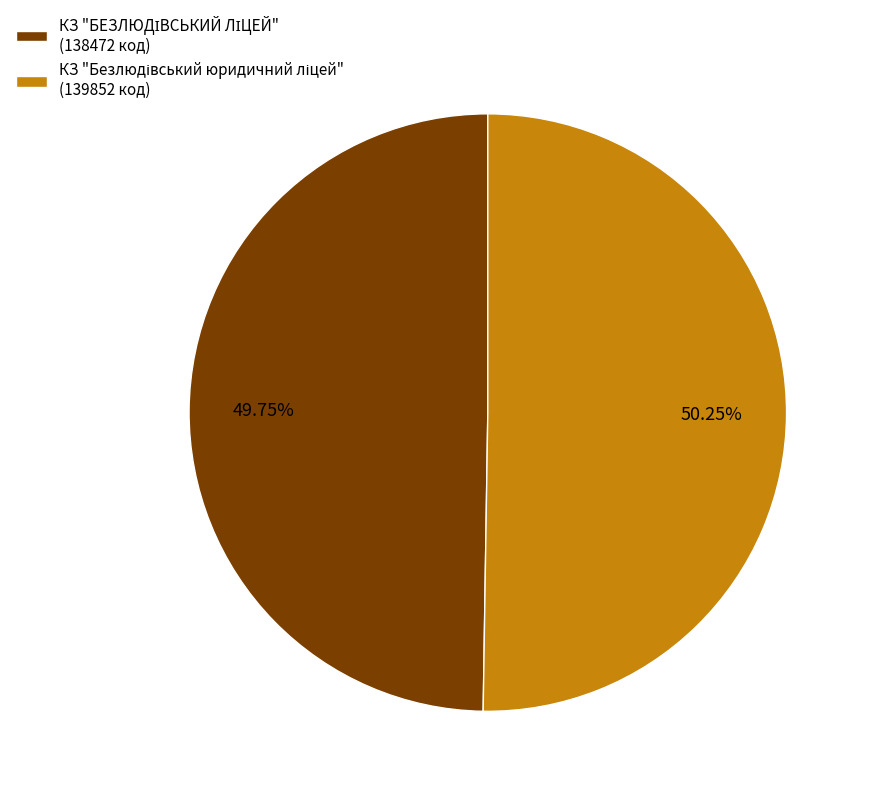

The КЗ "Безлюдівський юридичний ліцей" slice represents 50% of the pie. True or false?

True